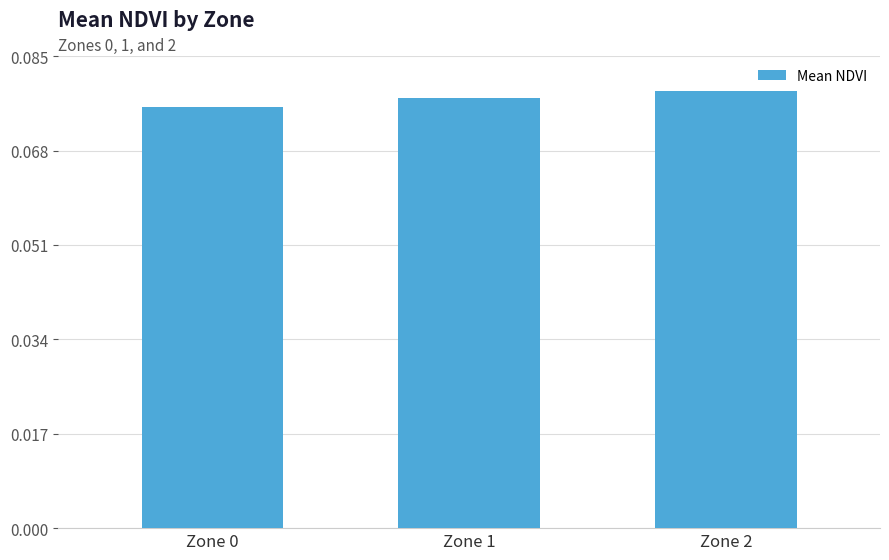

Which has a higher value, Zone 0 or Zone 2?

Zone 2